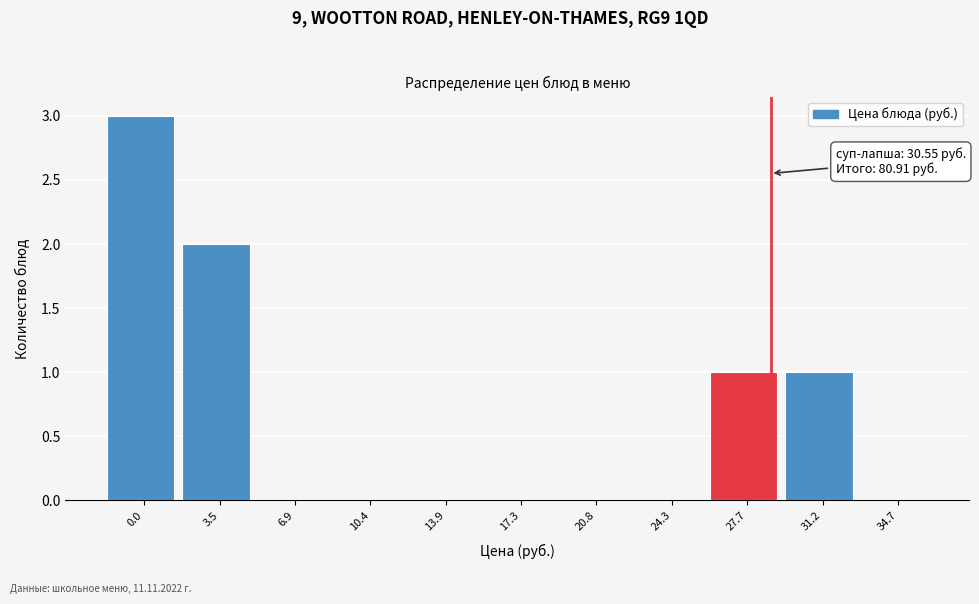

Reading left to right, what are all the values shown in this chart?

0.0=3	3.5=2	6.9=0	10.4=0	13.9=0	17.3=0	20.8=0	24.3=0	27.7=1	31.2=1	34.7=0